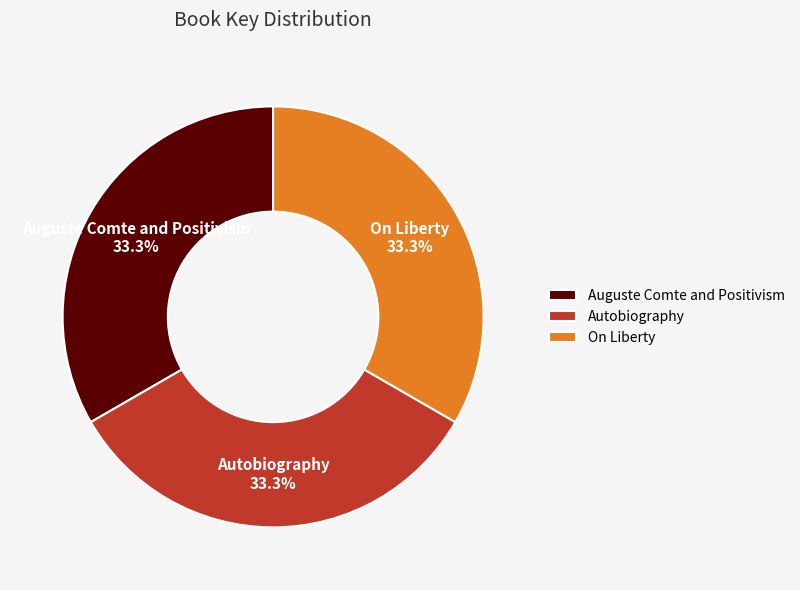

Is there a majority slice in this chart?

No